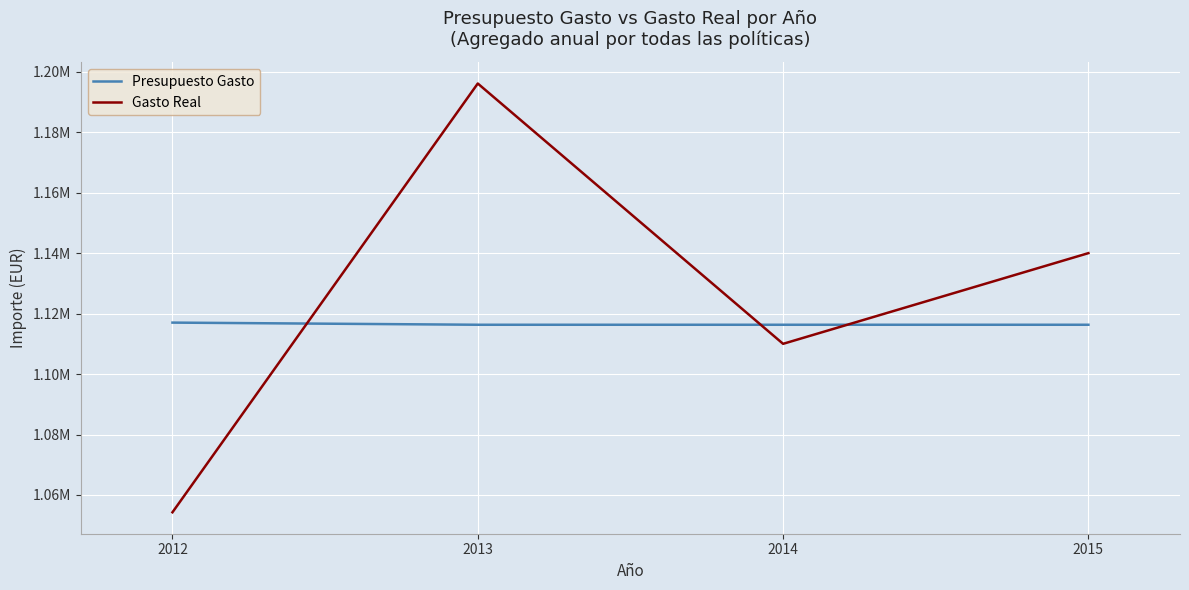

Reading left to right, list all the values displayed in this chart.

Presupuesto Gasto: 1117017.4	1116306.7	1116306.7	1116306.7
Gasto Real: 1054271.1	1196114.3	1110000.0	1140000.0